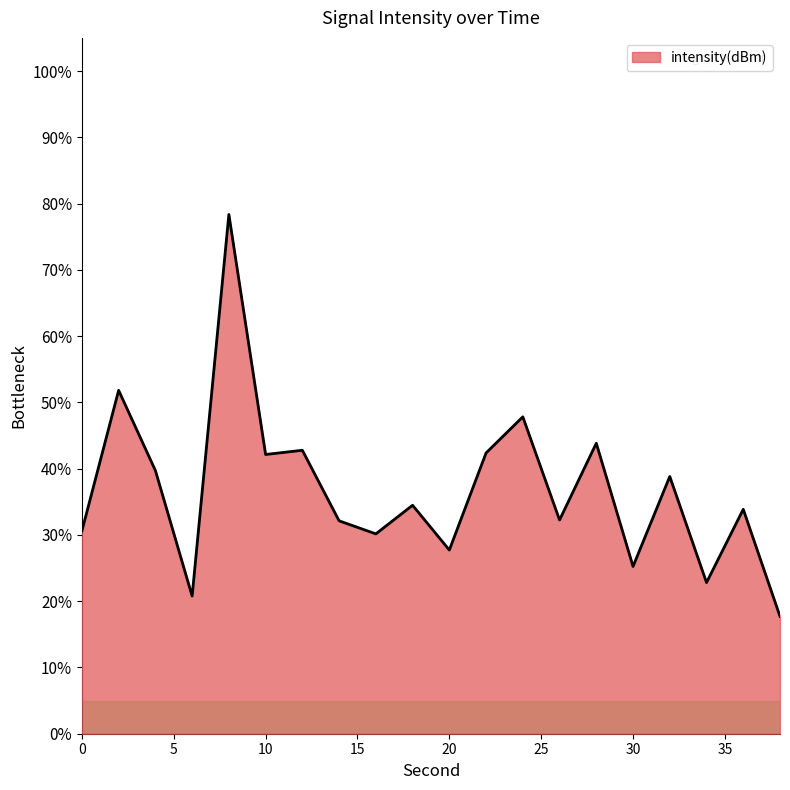

Does the chart have visible grid lines?

No